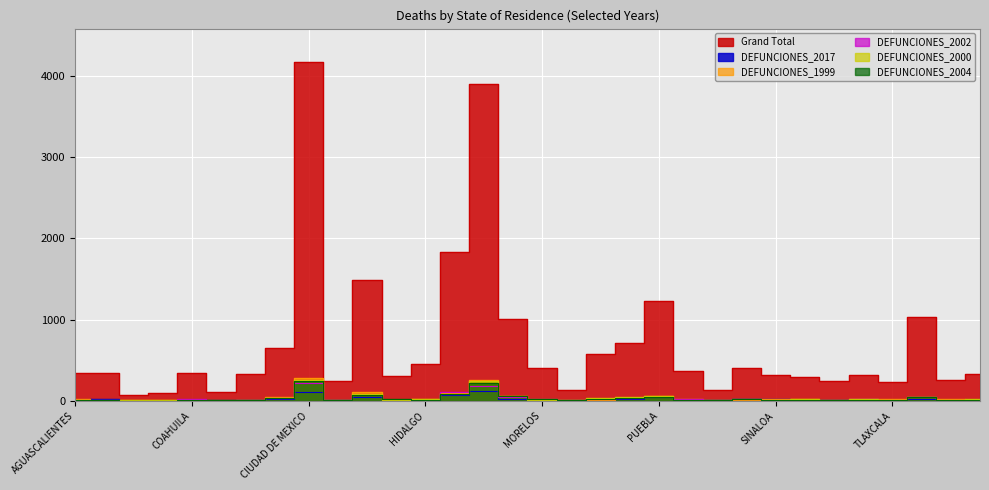

Which category has the lowest value in the DEFUNCIONES_2004 series?

BAJA CALIFORNIA SUR